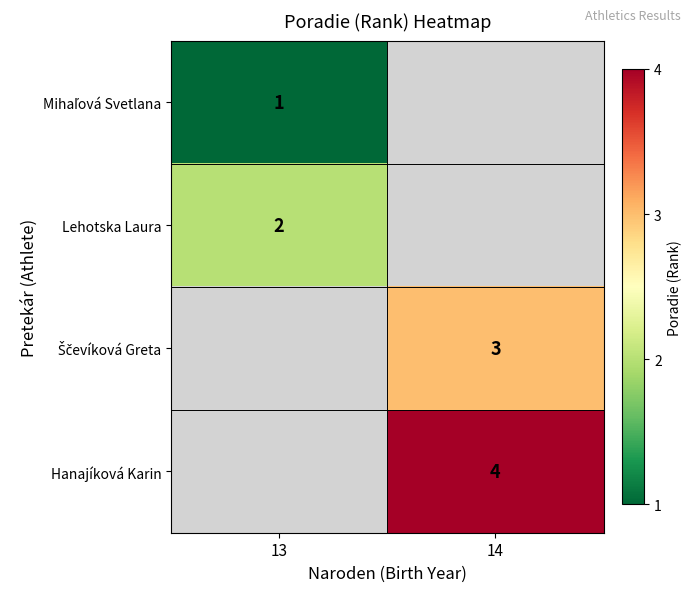

Is it true that Hanajíková Karin equals 6 at 14?

False